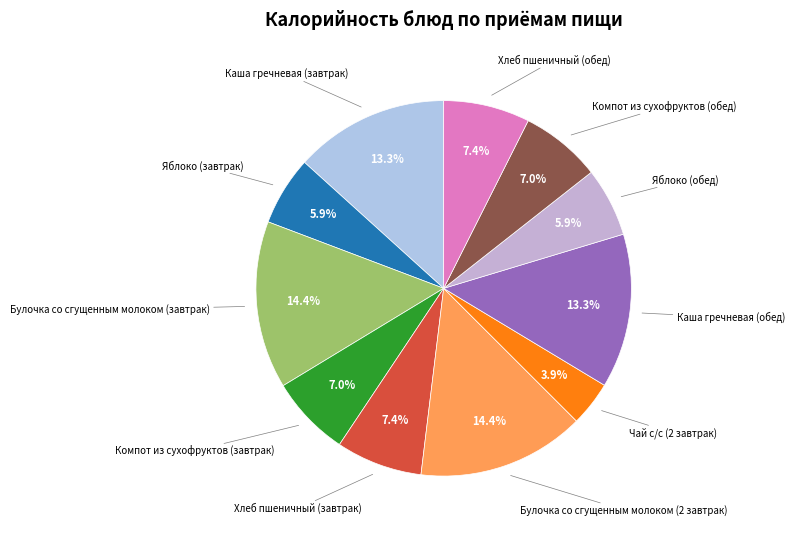

Does Хлеб пшеничный (обед) represent more than half of the total?

No